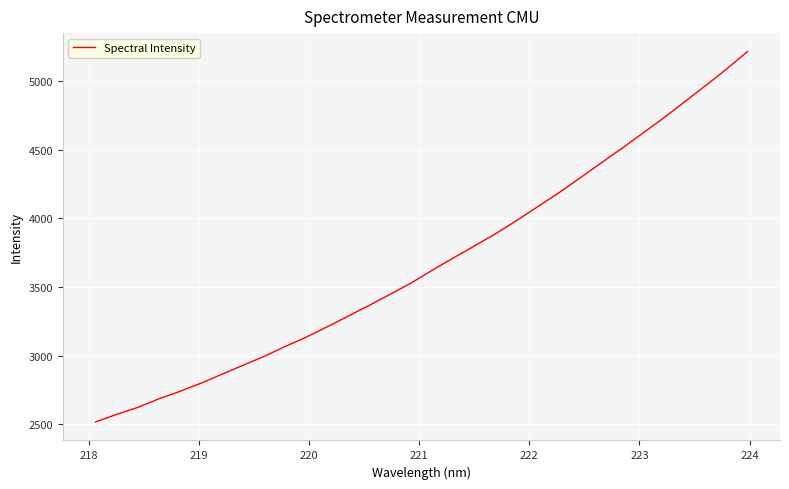

What is the difference between the maximum and minimum values?

2696.6